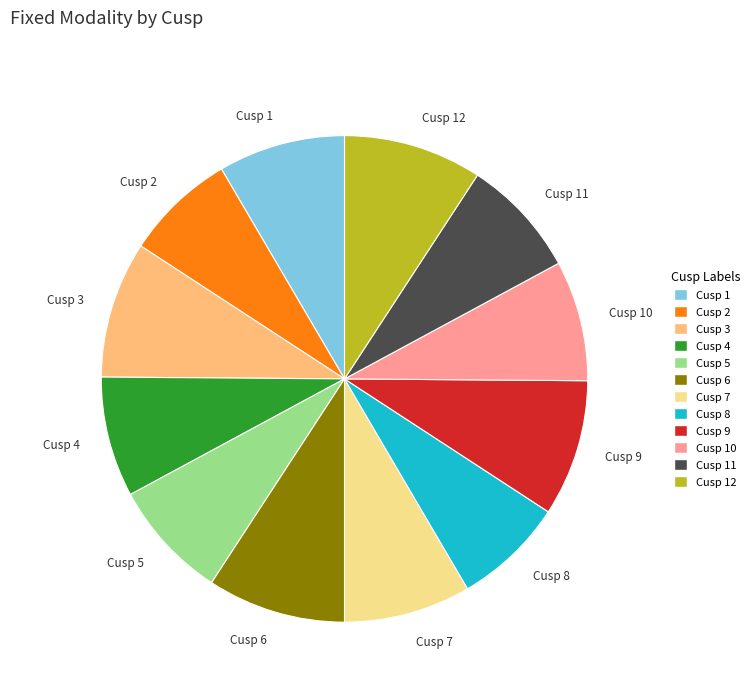

What is the ratio of the value at Cusp 10 to the value at Cusp 8?

1.1